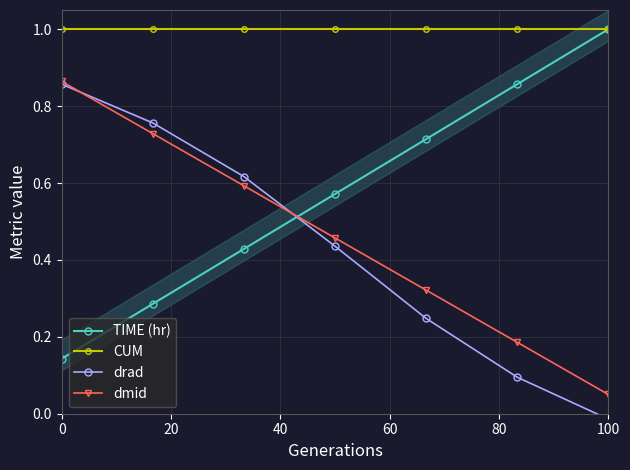

How many times do drad and dmid cross each other?

2